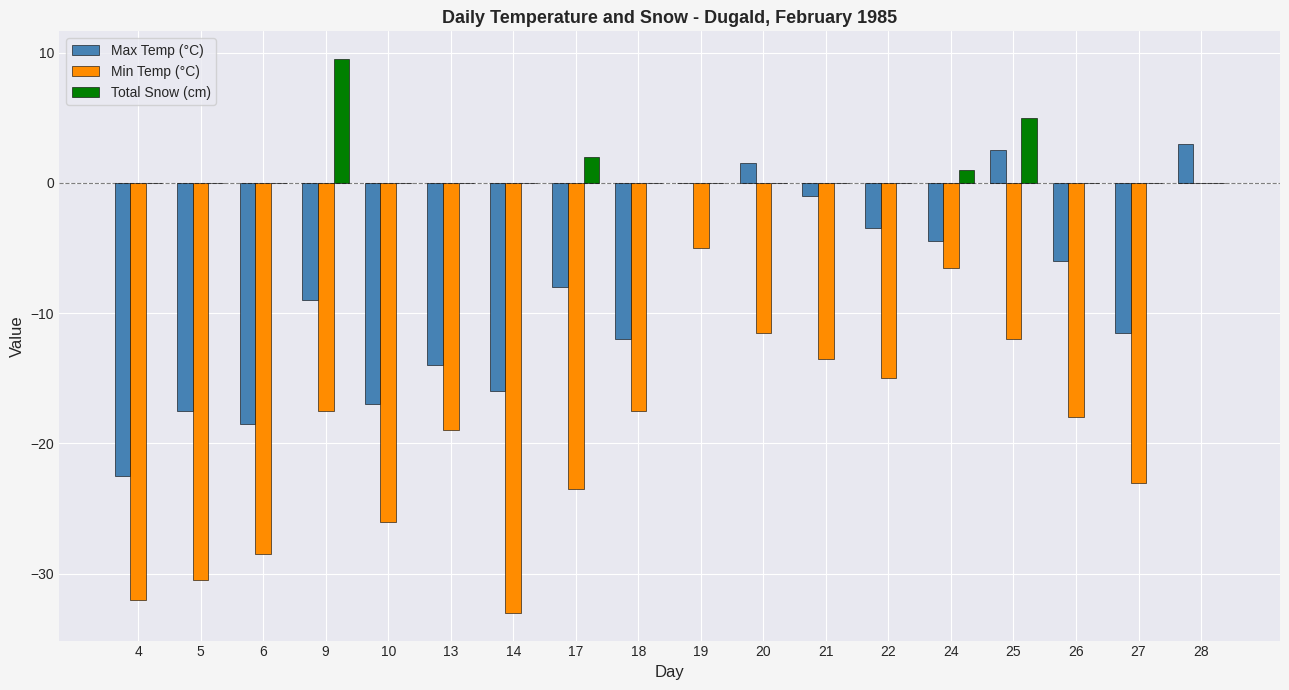

What is the sum of all Max Temp (°C) values?

-154.0